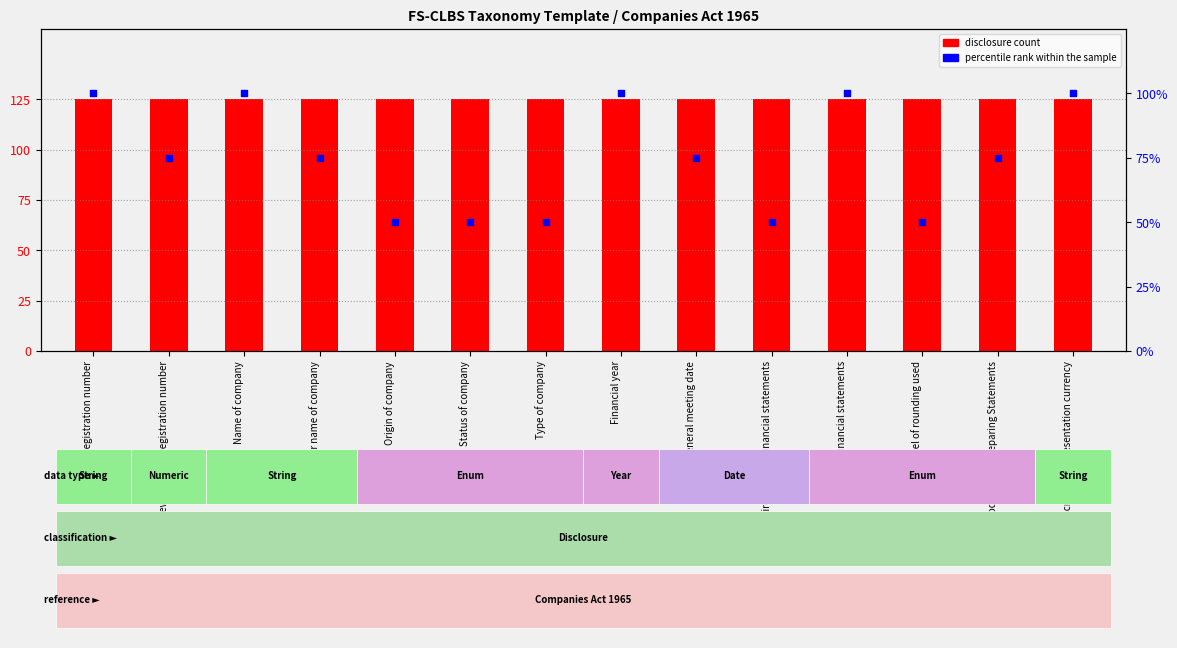

Which series has the largest Y range (max minus min)?

percentile rank